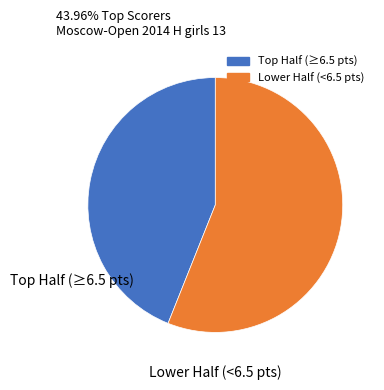

Is there a majority slice in this chart?

Yes